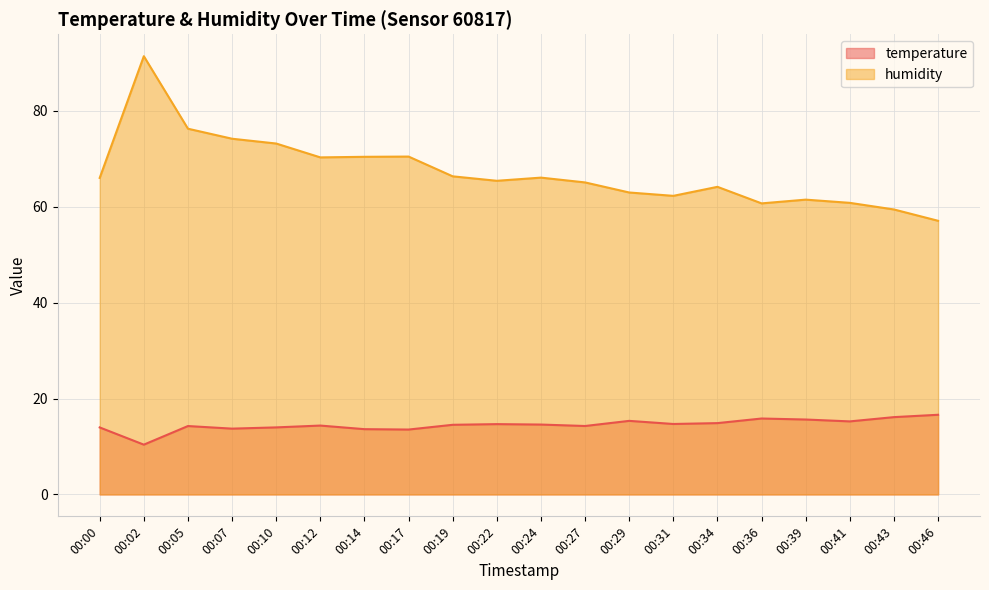

Reading left to right, extract all data points from this chart.

temperature: 00:00=14.0	00:02=10.4	00:05=14.3	00:07=13.7	00:10=14.0	00:12=14.4	00:14=13.6	00:17=13.5	00:19=14.5	00:22=14.7	00:24=14.6	00:27=14.3	00:29=15.3	00:31=14.7	00:34=14.9	00:36=15.8	00:39=15.6	00:41=15.2	00:43=16.1	00:46=16.6
humidity: 00:00=66.0	00:02=91.4	00:05=76.3	00:07=74.2	00:10=73.2	00:12=70.3	00:14=70.4	00:17=70.5	00:19=66.3	00:22=65.4	00:24=66.1	00:27=65.1	00:29=63.0	00:31=62.3	00:34=64.1	00:36=60.7	00:39=61.5	00:41=60.8	00:43=59.4	00:46=57.1